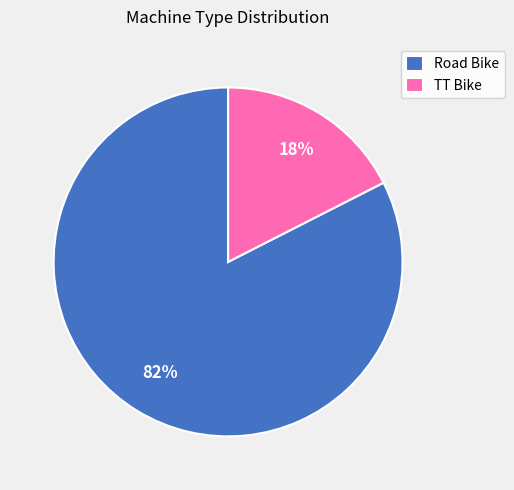

What is the smallest slice in the pie chart?

TT Bike